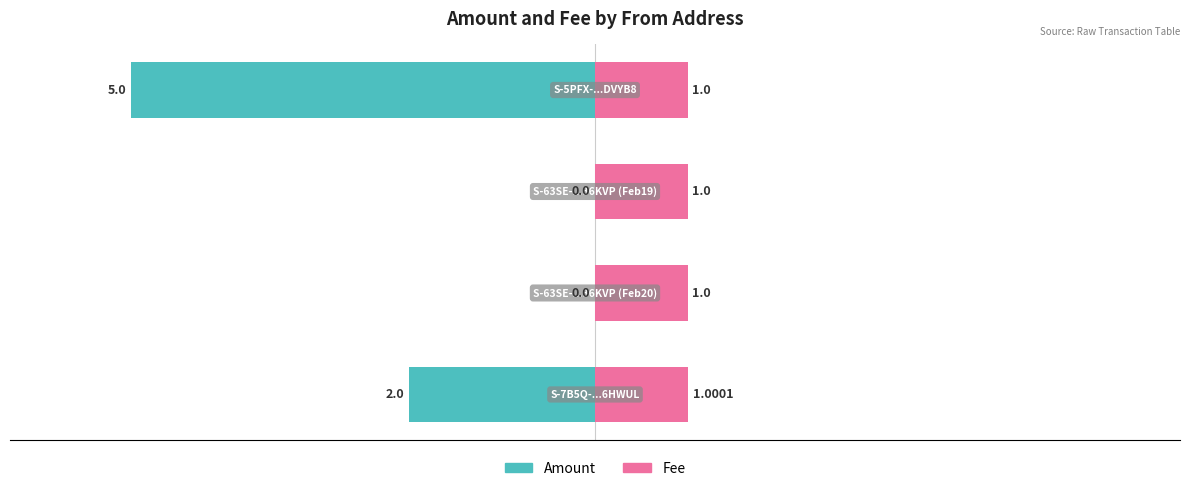

True or false: Fee has a value of 0.6 at 1.

False